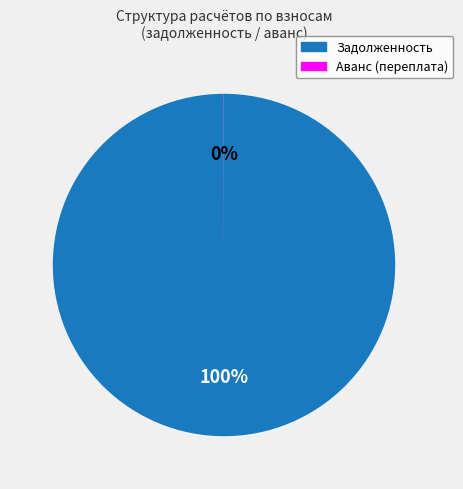

To the nearest percent, what is the difference between the largest and smallest slice percentages?

100%